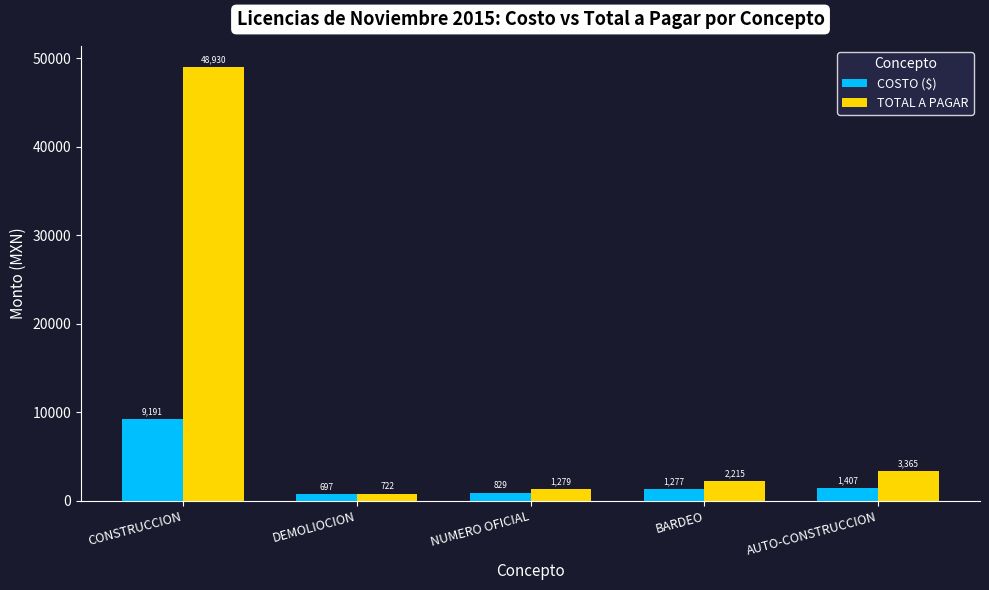

What is the label of the 4th bar from the right?

DEMOLIOCION